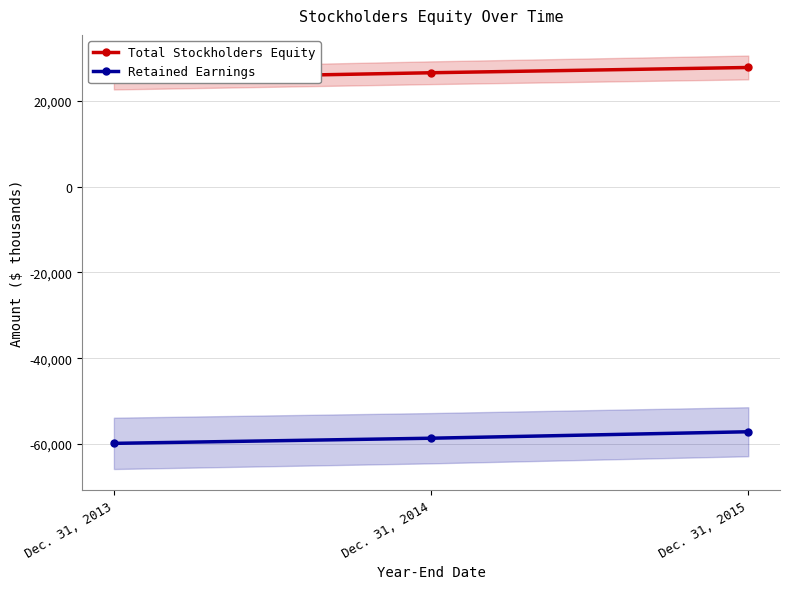

Which category has the lowest value across all series?

Dec. 31, 2013